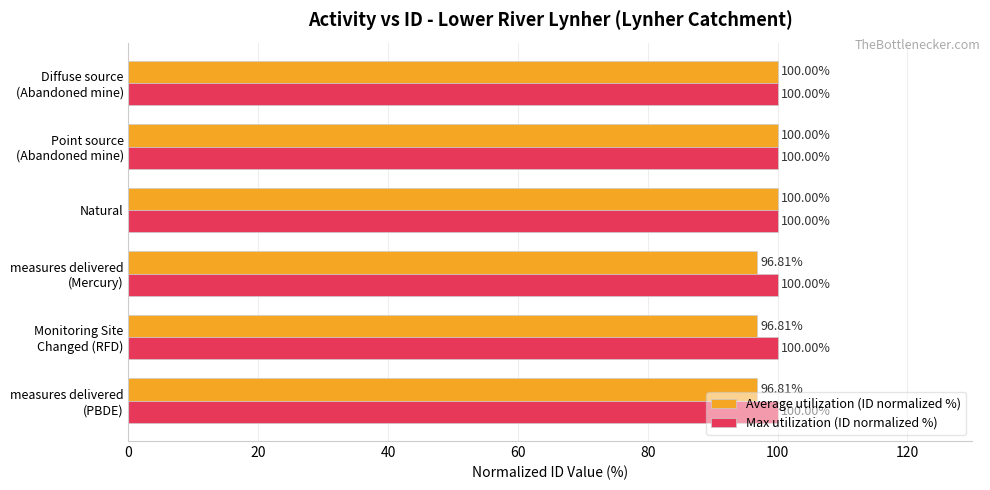

List the series in order of their overall mean, lowest first.

Average utilization (ID normalized %), Max utilization (ID normalized %)